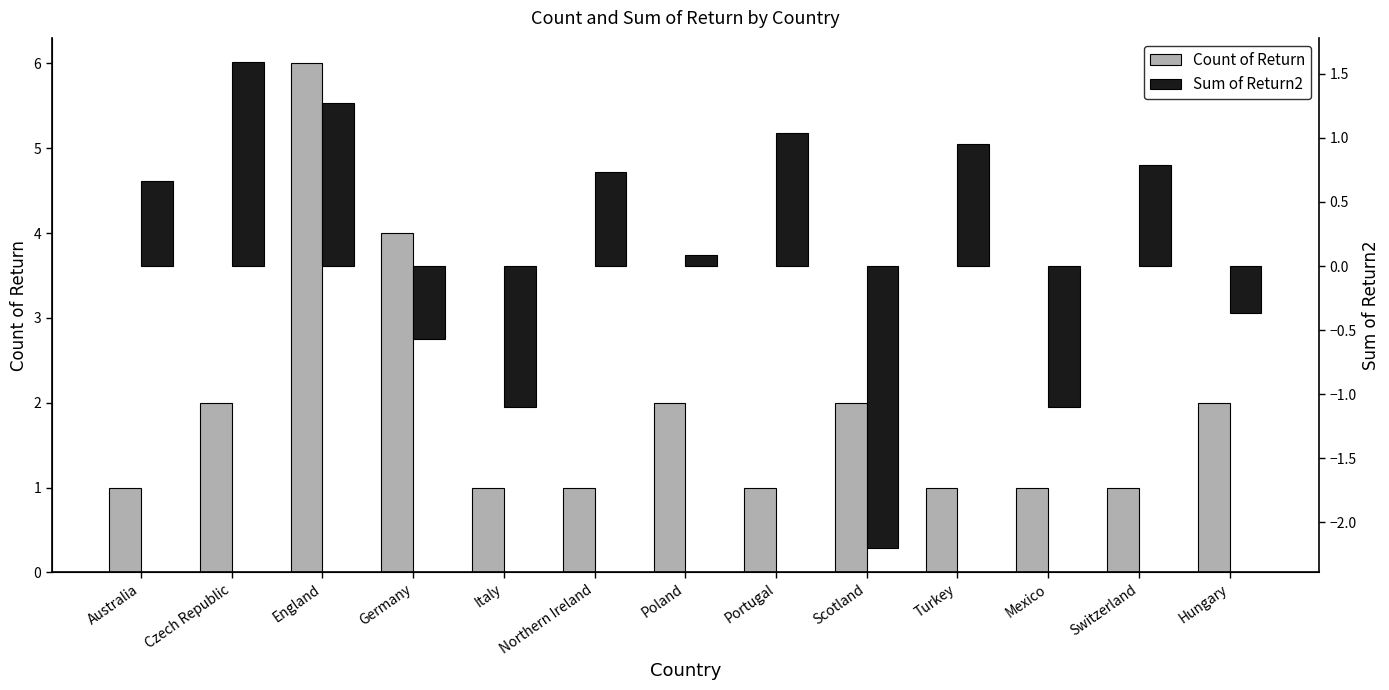

At which category is the sum across all series the highest?

England